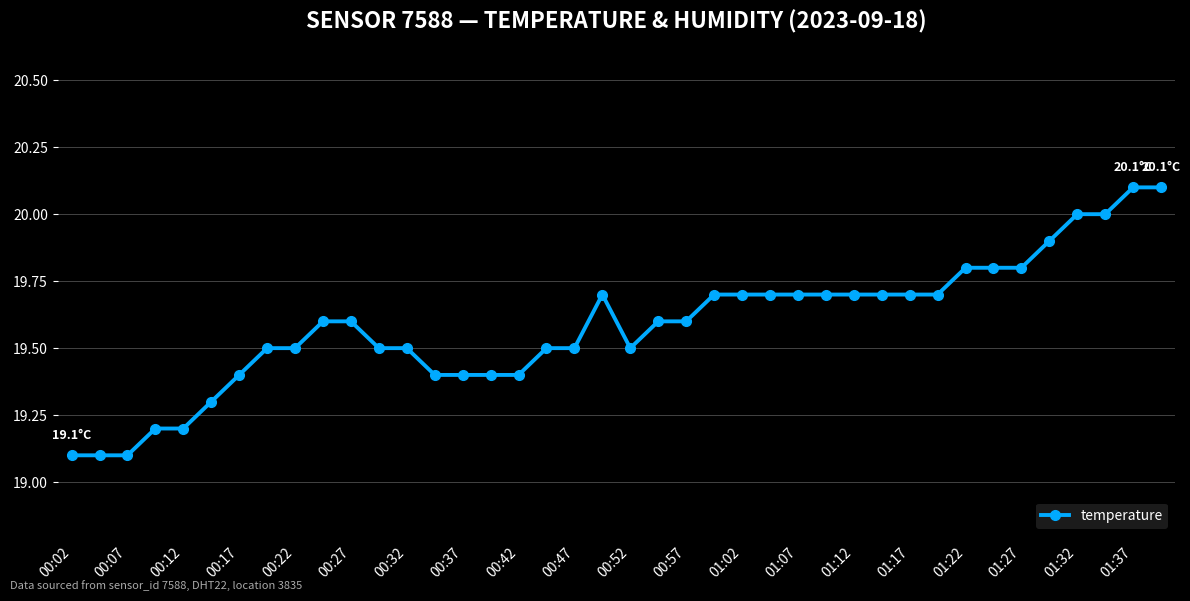

What is the value of the 39th point from the left?

20.1